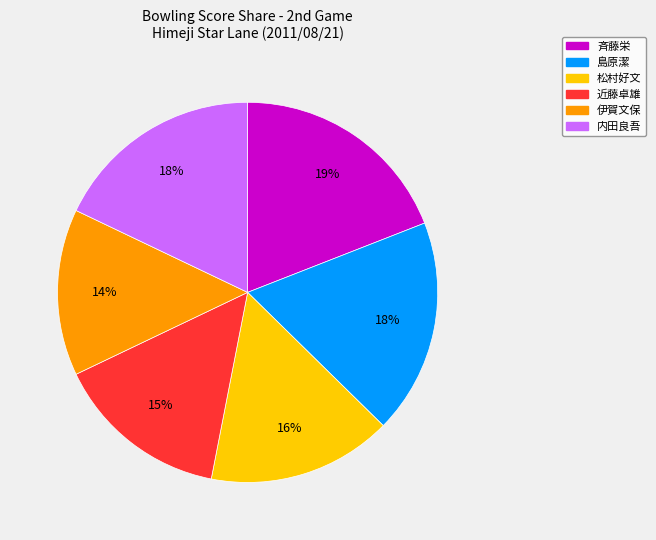

Do 斉藤栄 and 島原潔 together represent more than half of the pie?

No